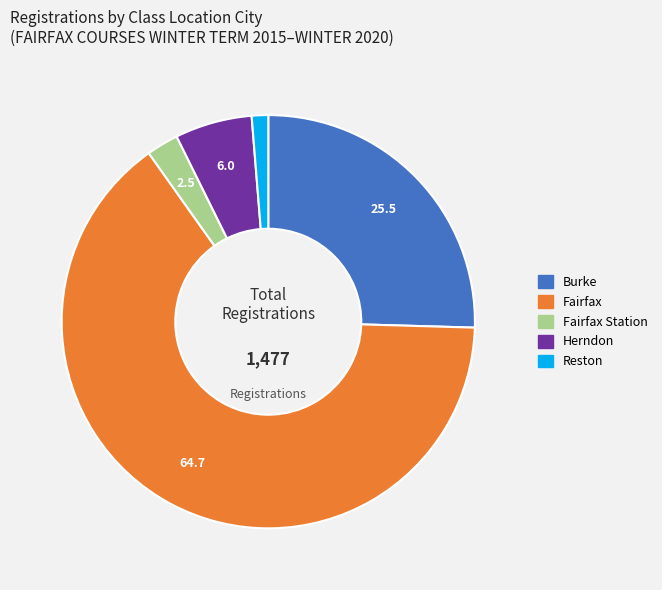

Does any single category account for the majority?

Yes